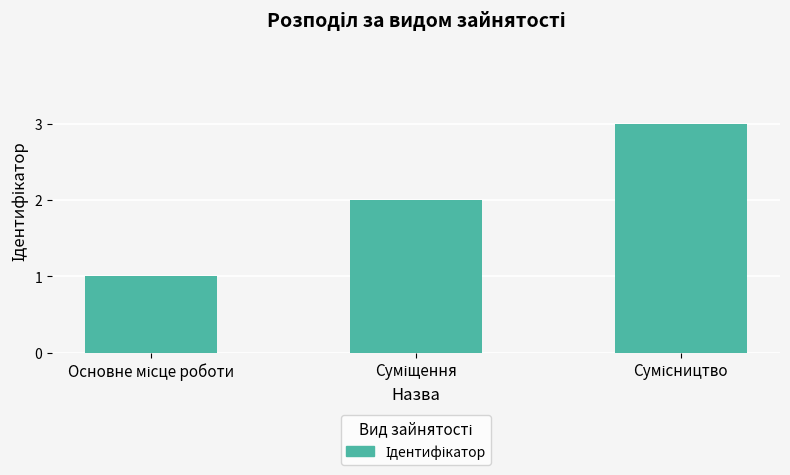

How many values are between 1 and 3?

3